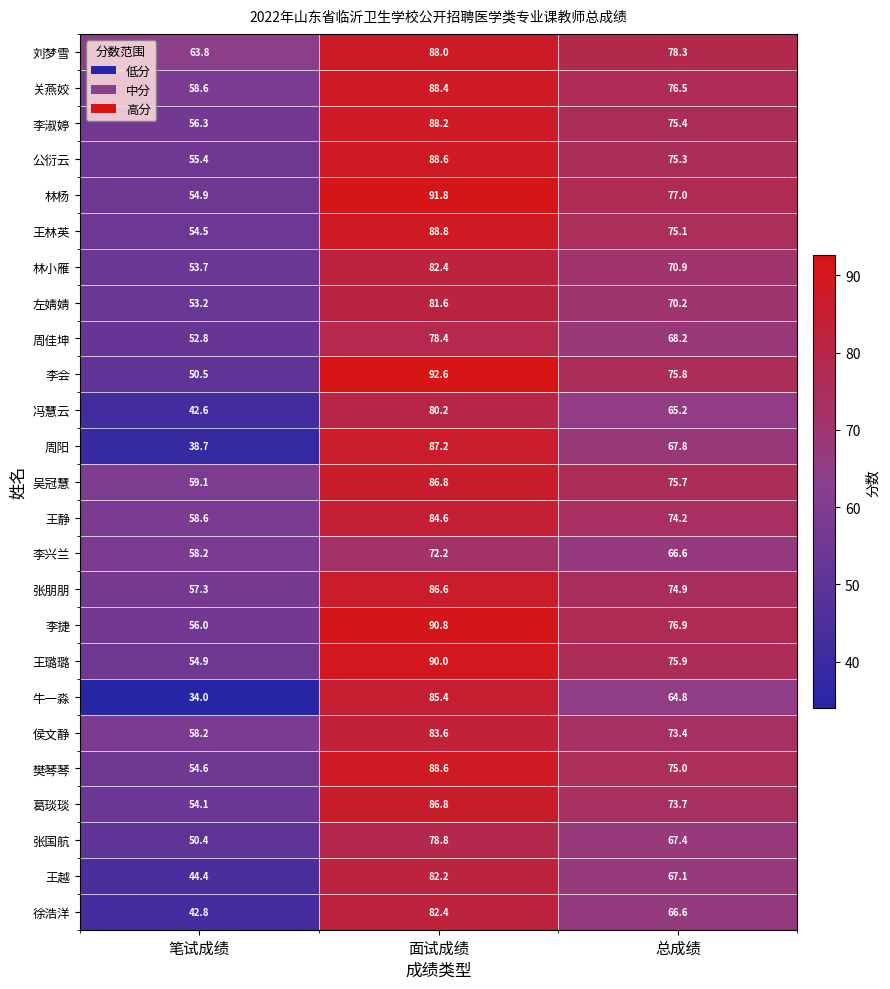

Is the value of 李淑婷 at 笔试成绩 greater than the value of 王璐璐 at 笔试成绩?

Yes